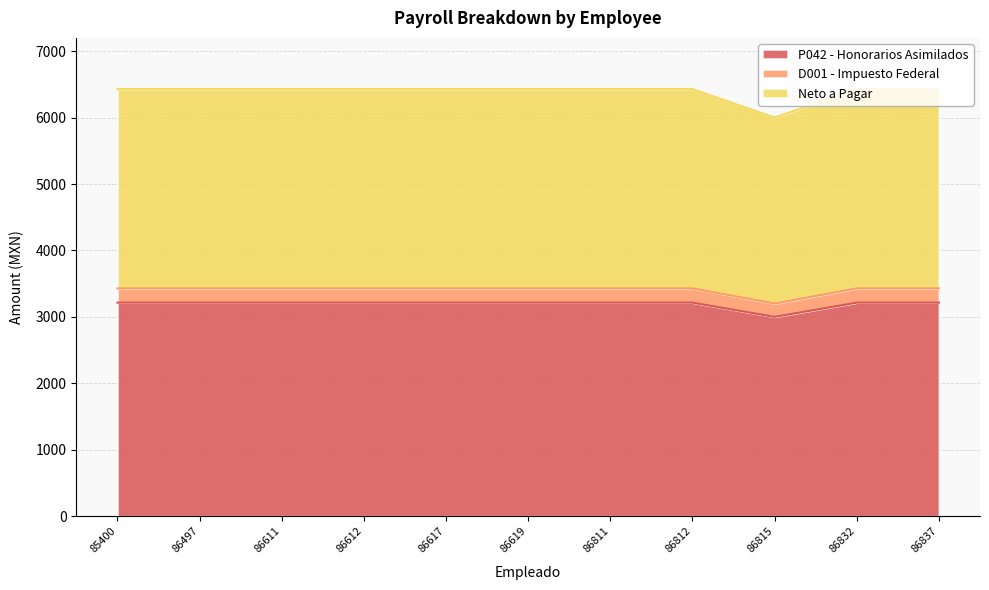

What is the total value across all series at 86815?

6000.6